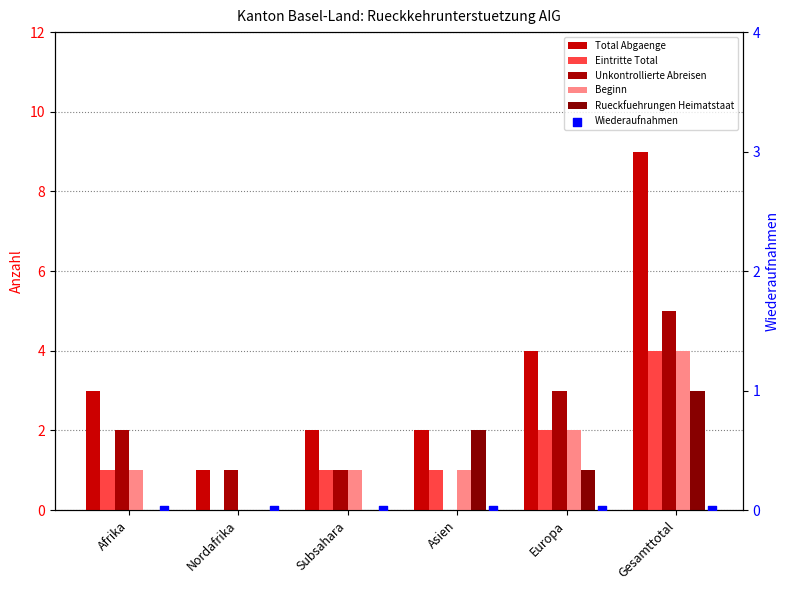

Is the value of Total Abgaenge at Asien greater than the value of Wiederaufnahmen at Subsahara?

Yes